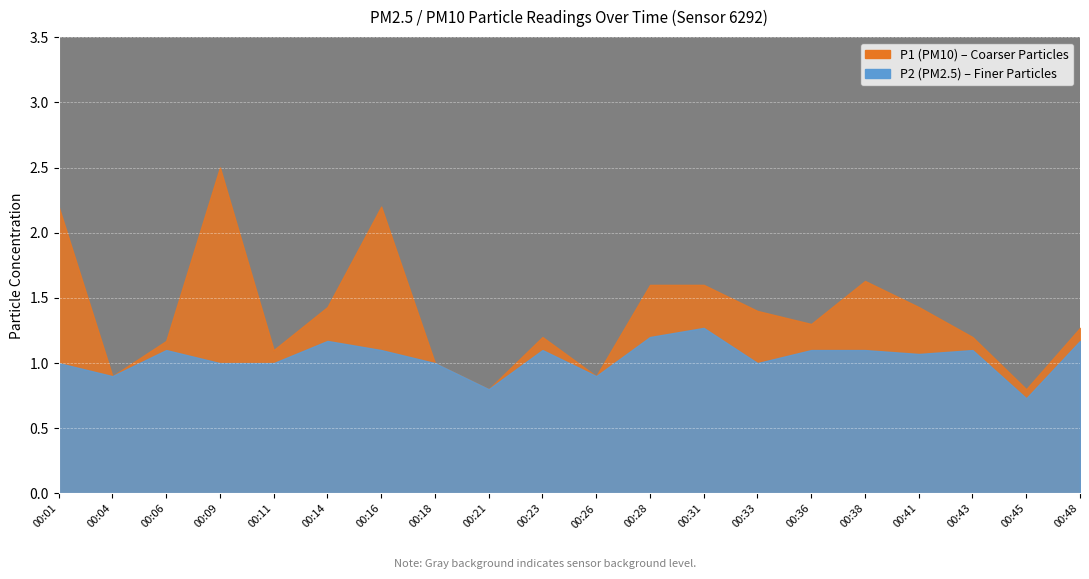

Which series has the largest range (max minus min)?

P1